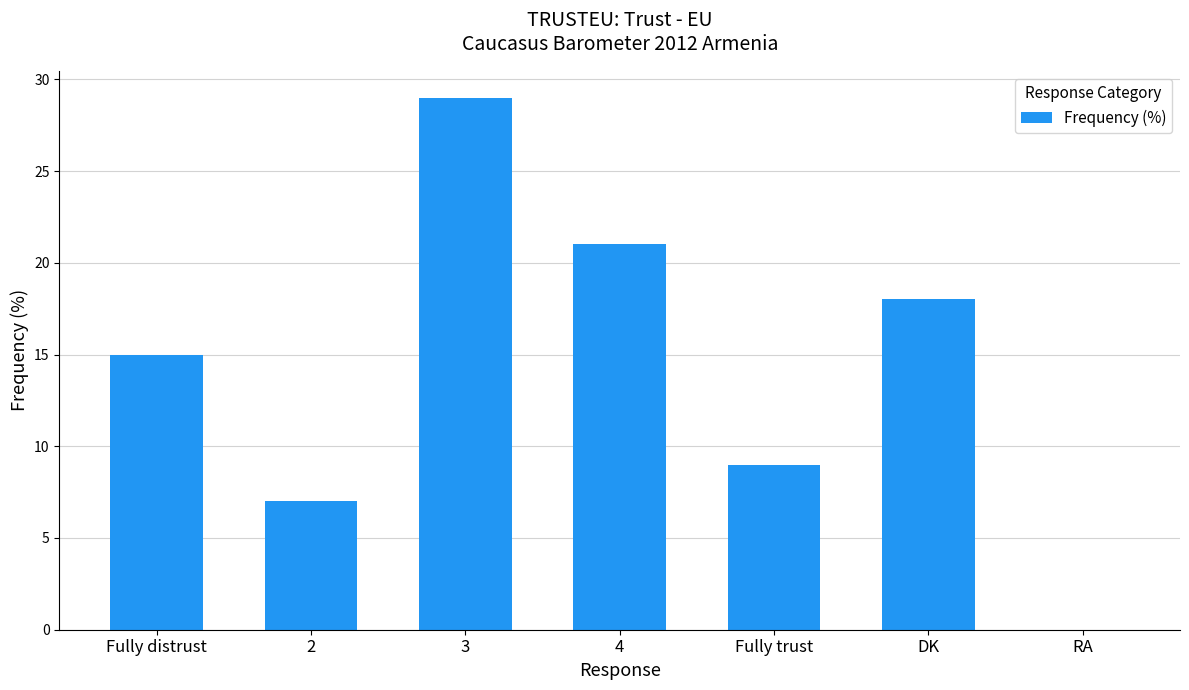

Which label corresponds to the largest value in the chart?

3